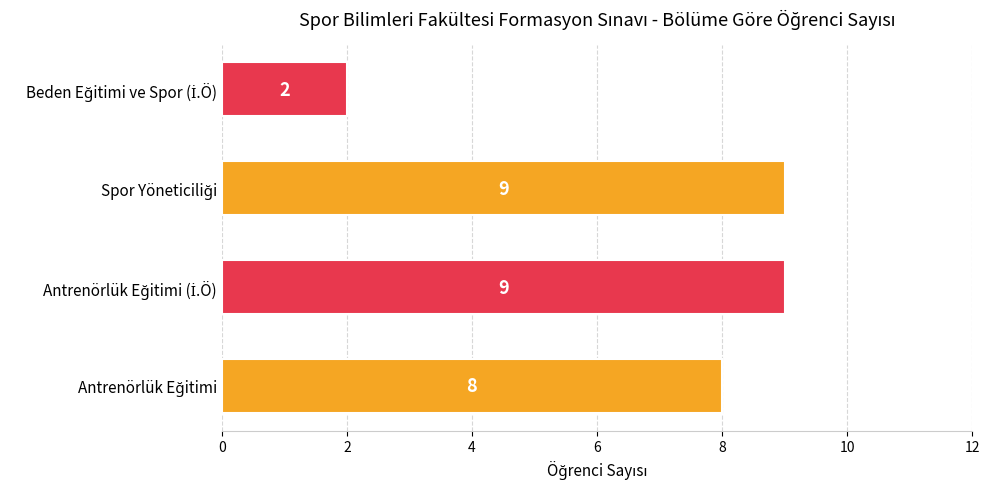

Count the values in the range 8 to 9.

3